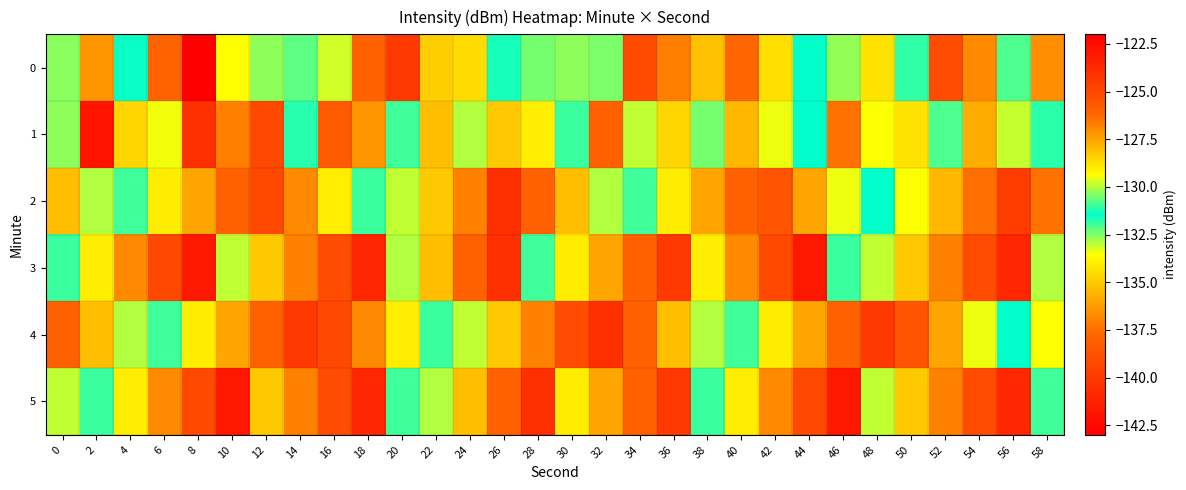

Reading left to right, list all the values displayed in this chart.

0: 0=-130.3	2=-127.2	4=-131.4	6=-137.9	8=-143.0	10=-129.3	12=-132.6	14=-132.2	16=-129.8	18=-126.0	20=-124.4	22=-128.4	24=-134.5	26=-131.6	28=-130.5	30=-132.6	32=-132.5	34=-125.1	36=-126.7	38=-135.3	40=-137.7	42=-134.5	44=-131.4	46=-130.2	48=-128.8	50=-131.0	52=-125.2	54=-136.7	56=-130.8	58=-127.1
1: 0=-132.6	2=-122.9	4=-128.5	6=-133.4	8=-124.0	10=-137.1	12=-139.2	14=-131.1	16=-125.7	18=-127.2	20=-132.0	22=-128.0	24=-130.0	26=-135.0	28=-129.0	30=-131.0	32=-126.0	34=-133.0	36=-128.5	38=-130.5	40=-135.5	42=-129.5	44=-131.5	46=-126.5	48=-133.5	50=-128.8	52=-130.8	54=-135.8	56=-129.8	58=-131.8
2: 0=-128.0	2=-130.0	4=-132.0	6=-134.0	8=-136.0	10=-138.0	12=-125.0	14=-127.0	16=-129.0	18=-131.0	20=-133.0	22=-135.0	24=-137.0	26=-124.0	28=-126.0	30=-128.0	32=-130.0	34=-132.0	36=-134.0	38=-136.0	40=-138.0	42=-125.5	44=-127.5	46=-129.5	48=-131.5	50=-133.5	52=-135.5	54=-137.5	56=-124.5	58=-126.5
3: 0=-131.0	2=-129.0	4=-127.0	6=-125.0	8=-123.0	10=-133.0	12=-135.0	14=-137.0	16=-139.0	18=-141.0	20=-130.0	22=-128.0	24=-126.0	26=-124.0	28=-132.0	30=-134.0	32=-136.0	34=-138.0	36=-140.0	38=-129.0	40=-127.0	42=-125.0	44=-123.0	46=-131.0	48=-133.0	50=-135.0	52=-137.0	54=-139.0	56=-141.0	58=-130.0
4: 0=-126.0	2=-128.0	4=-130.0	6=-132.0	8=-134.0	10=-136.0	12=-138.0	14=-140.0	16=-125.0	18=-127.0	20=-129.0	22=-131.0	24=-133.0	26=-135.0	28=-137.0	30=-139.0	32=-124.0	34=-126.0	36=-128.0	38=-130.0	40=-132.0	42=-134.0	44=-136.0	46=-138.0	48=-140.0	50=-125.5	52=-127.5	54=-129.5	56=-131.5	58=-133.5
5: 0=-133.0	2=-131.0	4=-129.0	6=-127.0	8=-125.0	10=-123.0	12=-135.0	14=-137.0	16=-139.0	18=-141.0	20=-132.0	22=-130.0	24=-128.0	26=-126.0	28=-124.0	30=-134.0	32=-136.0	34=-138.0	36=-140.0	38=-131.0	40=-129.0	42=-127.0	44=-125.0	46=-123.0	48=-133.0	50=-135.0	52=-137.0	54=-139.0	56=-141.0	58=-132.0